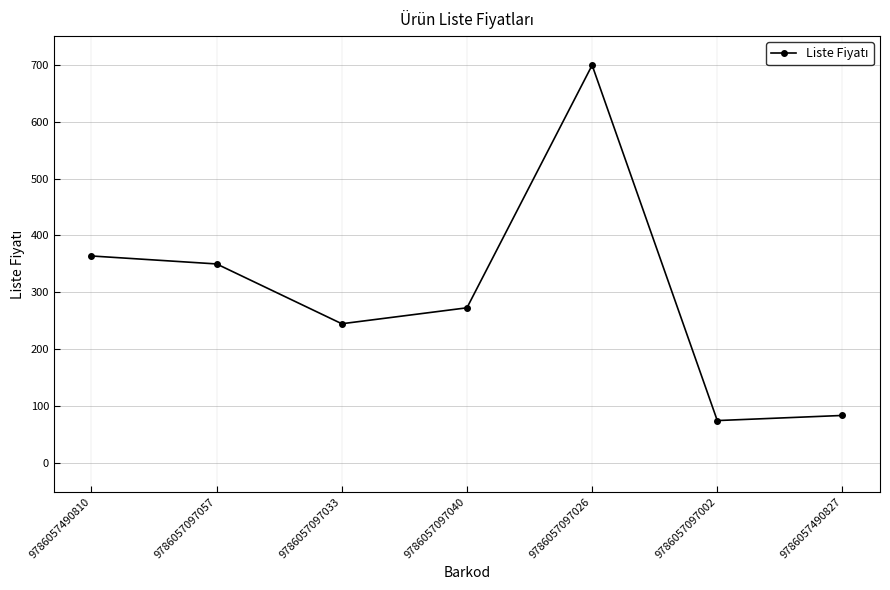

What is the label of the 6th point from the right?

9786057097057